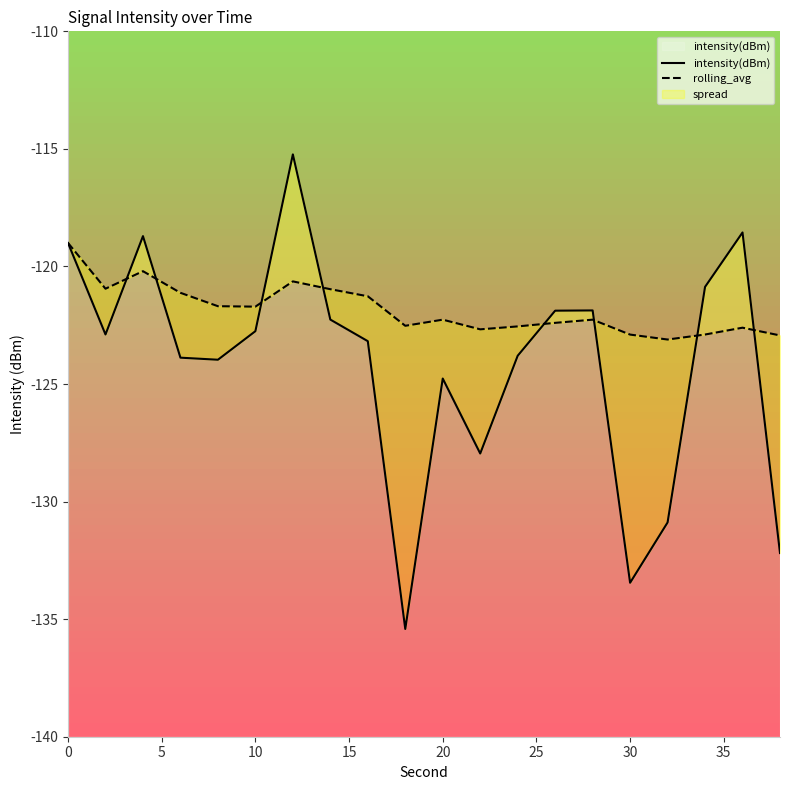

Count the number of categories in the chart.

20